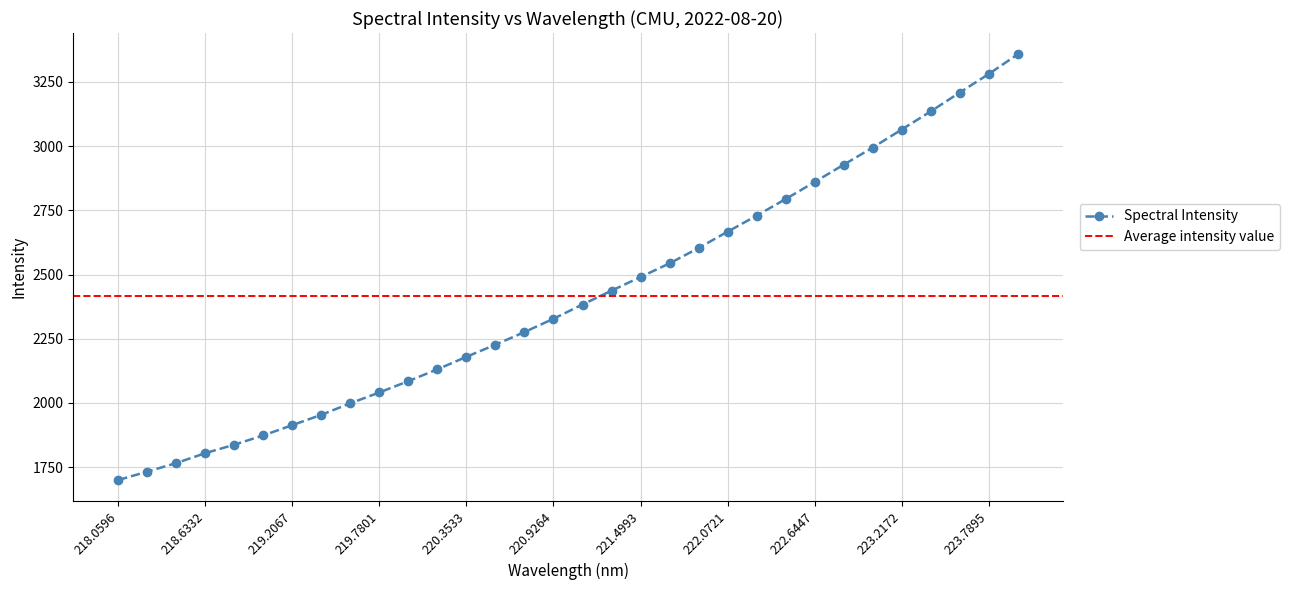

What is the change in value from 221.3083 to 222.0721?

+229.5